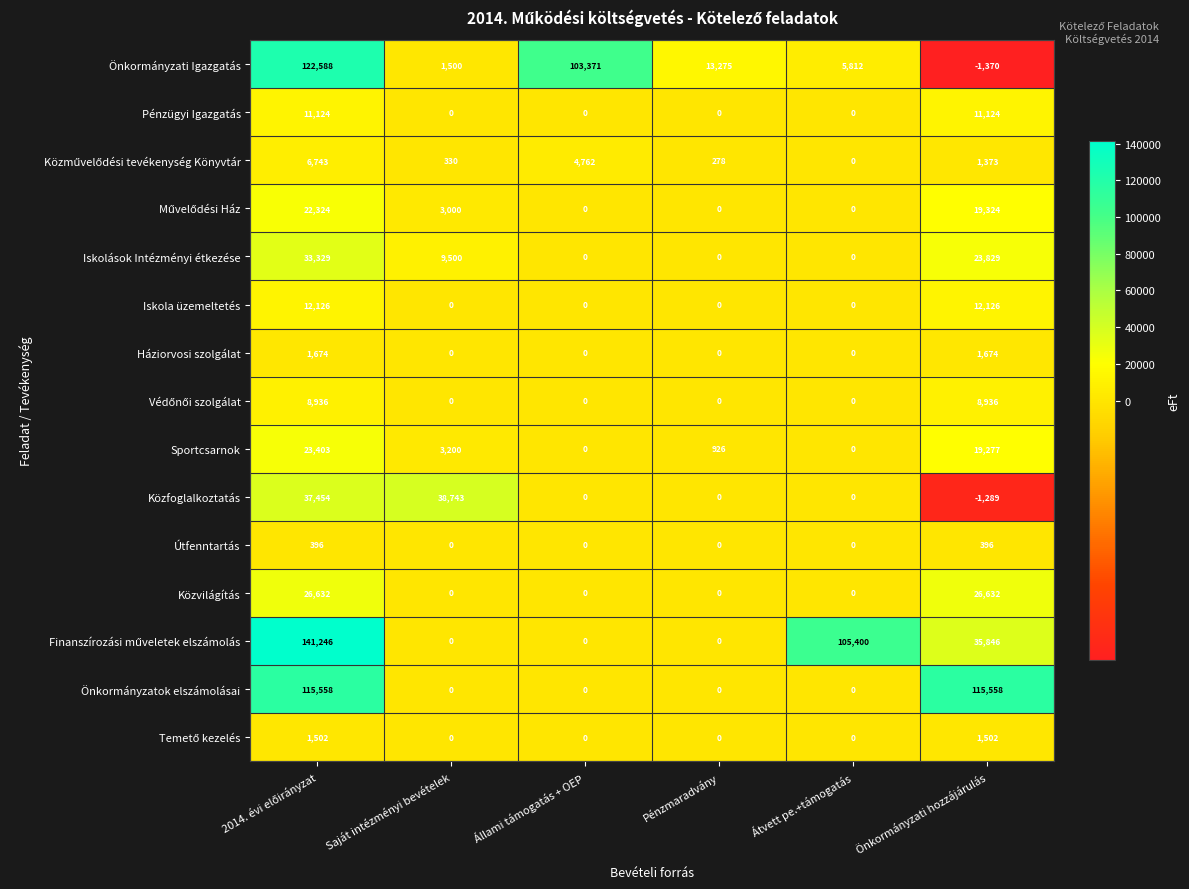

What is the maximum value shown in the chart?

141246